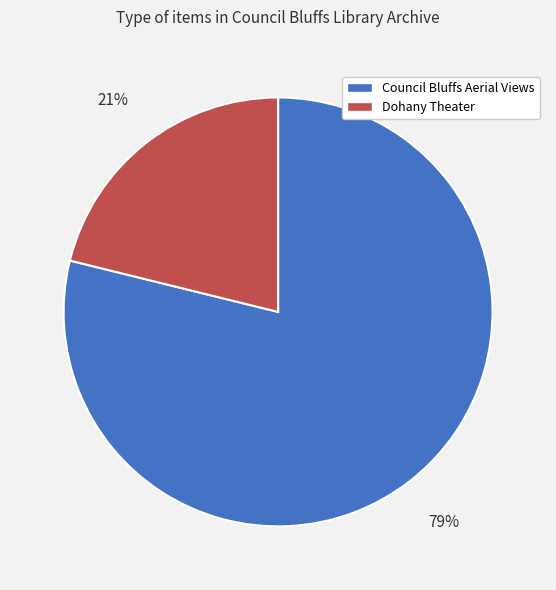

Which category accounts for the majority?

Council Bluffs Aerial Views